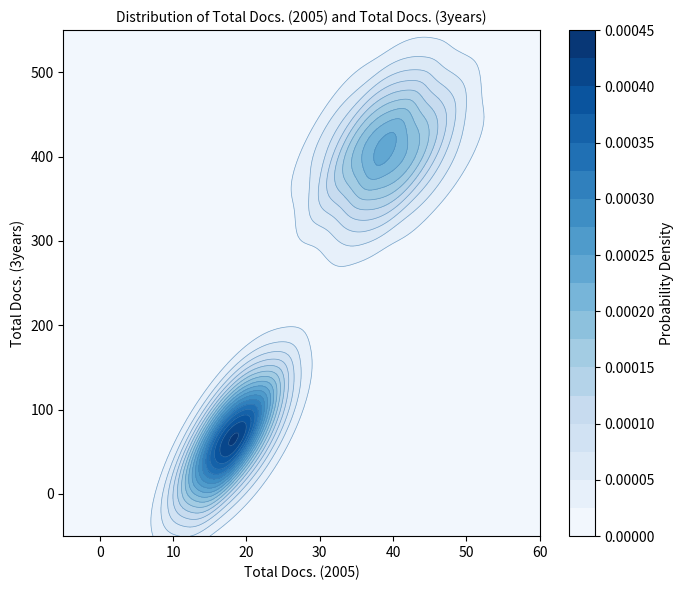

What is the average value?

236